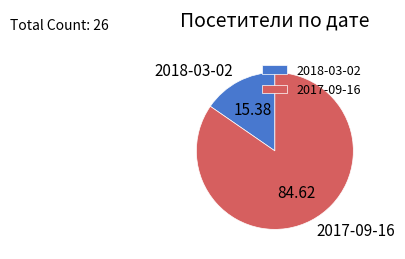

How many slices are in this pie chart?

2